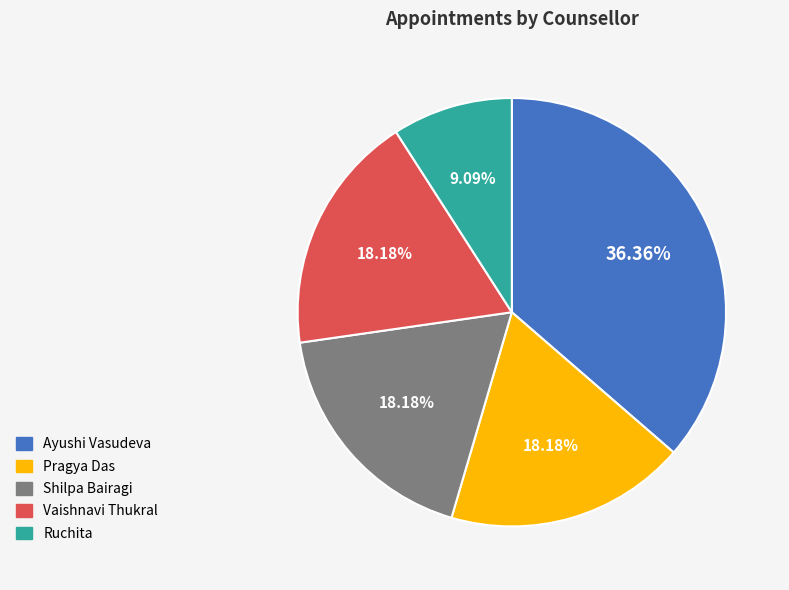

How many slices are in this pie chart?

5